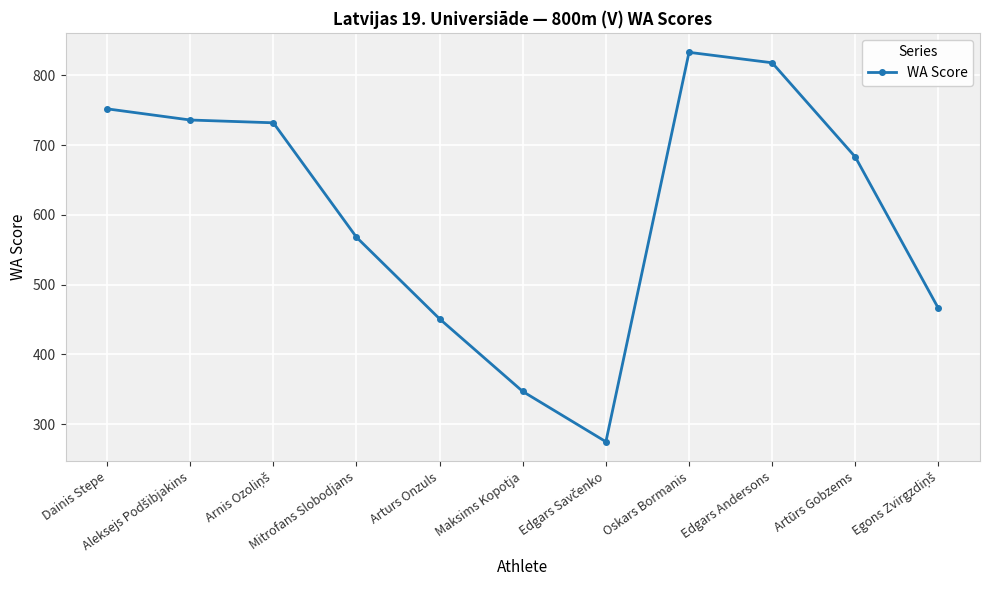

What is the greatest value displayed?

833